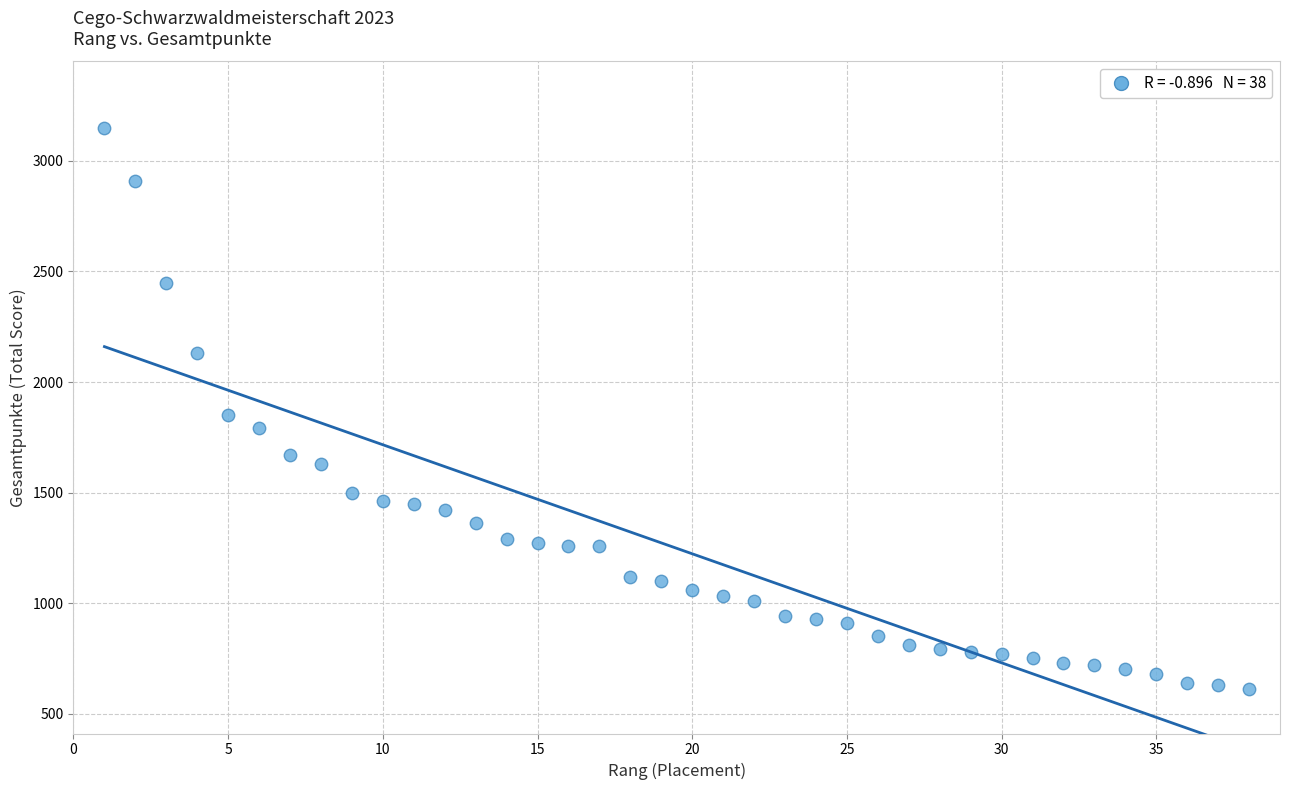

What is the range of Y values (max minus min)?

2540